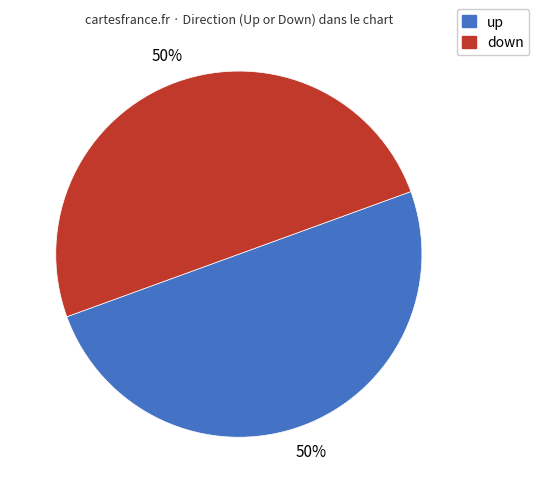

Combined, do up and down account for over 50%?

Yes